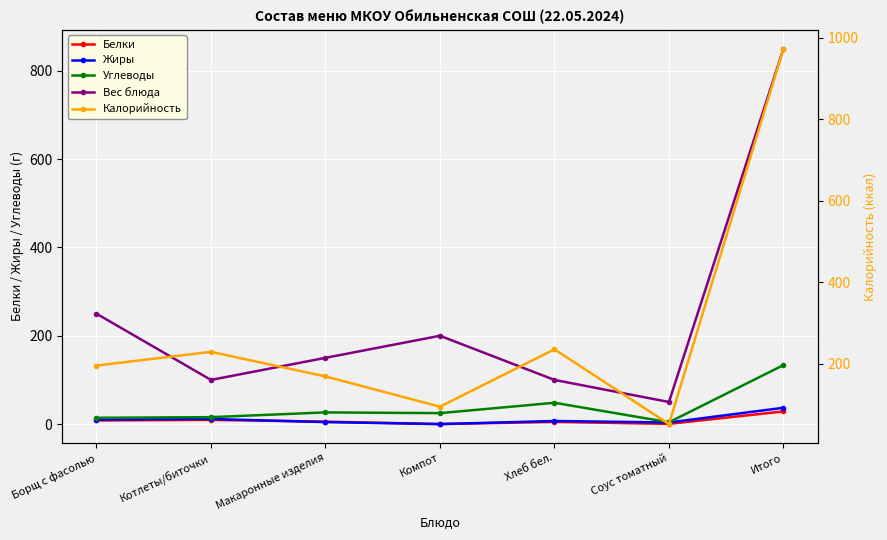

What is the difference between the Углеводы values at Макаронные изделия and Итого?

107.1